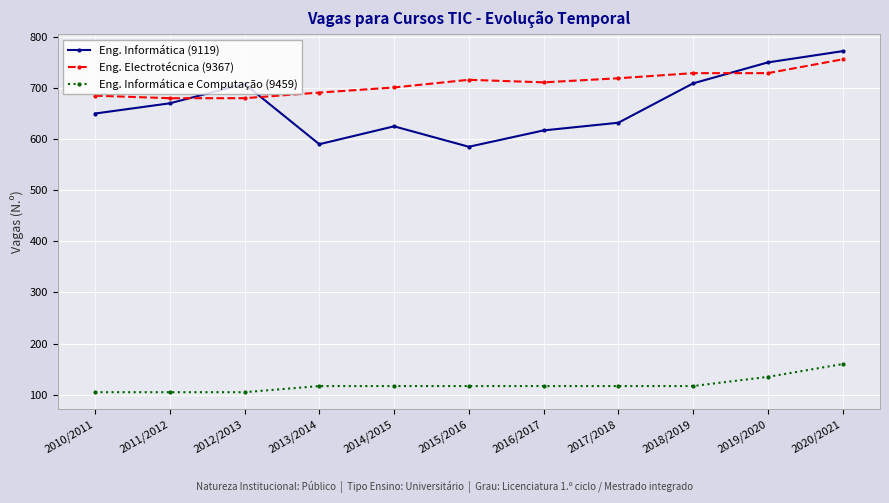

Is the value of Eng. Electrotécnica (9367) at 2018/2019 greater than the value of Eng. Informática e Computação (9459) at 2011/2012?

Yes